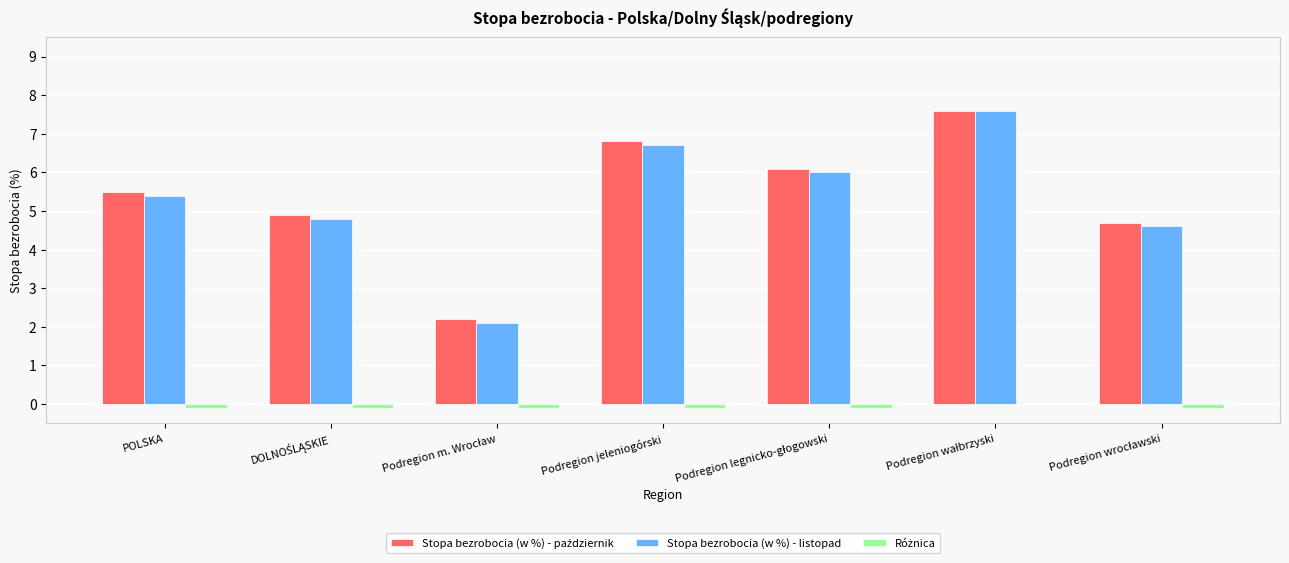

How many groups of bars are there?

7